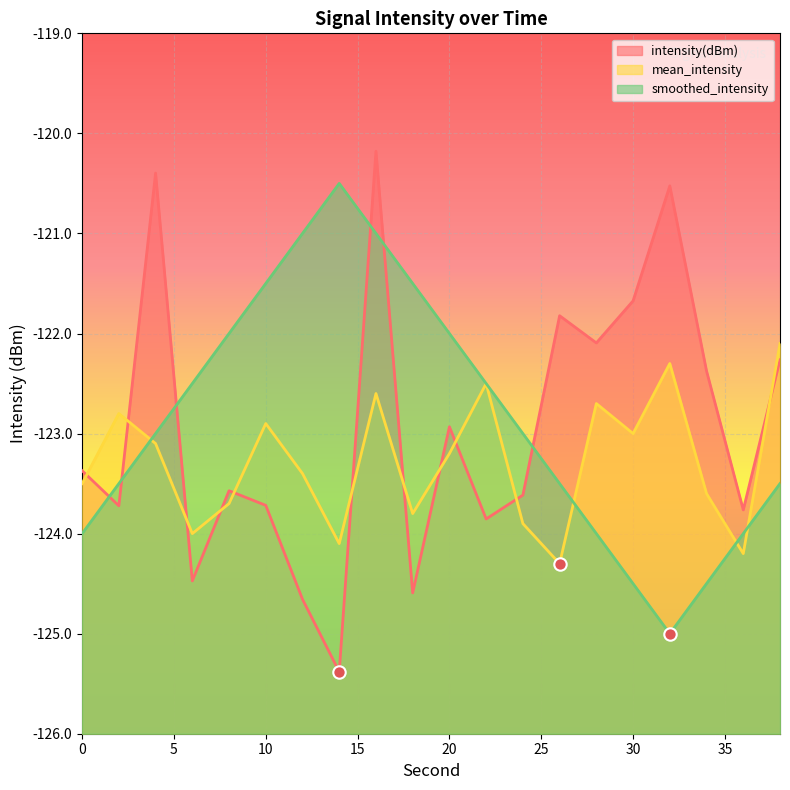

What is the total value across all series at 24?

-370.5